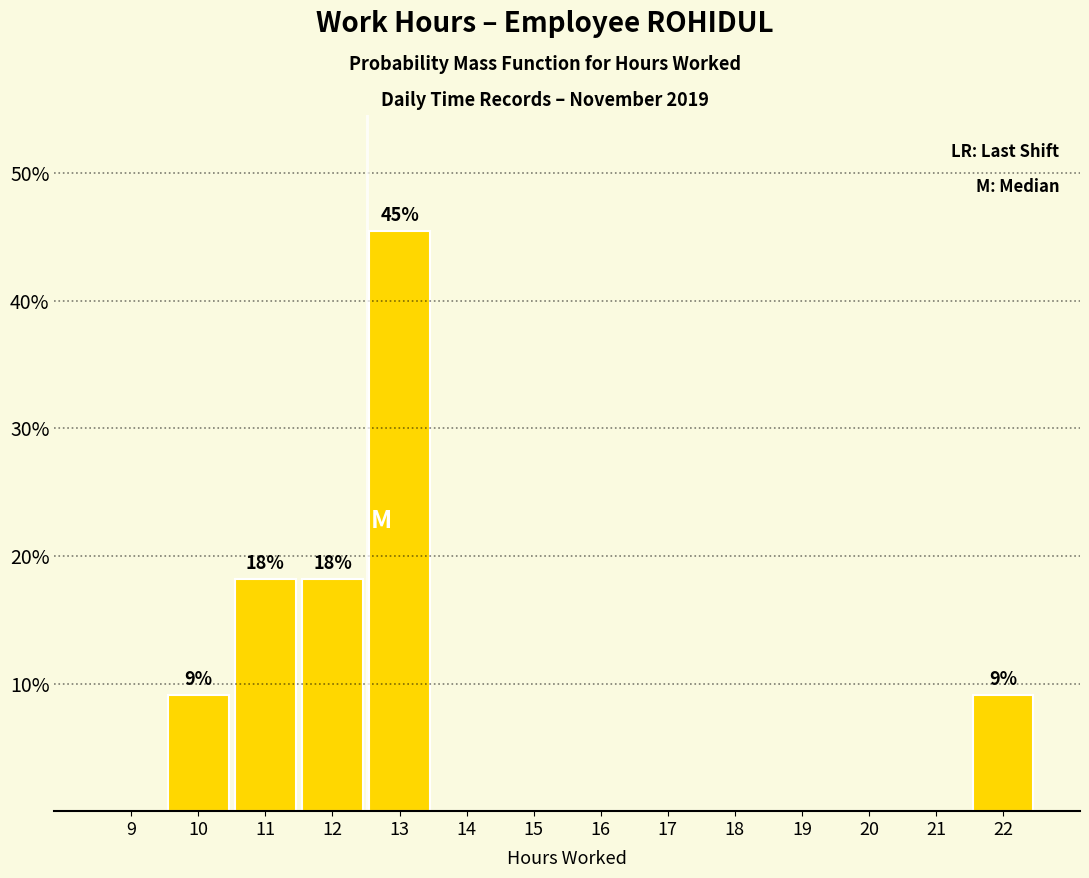

Reading left to right, what are all the values shown in this chart?

9=0.0	10=9.1	11=18.2	12=18.2	13=45.5	14=0.0	15=0.0	16=0.0	17=0.0	18=0.0	19=0.0	20=0.0	21=0.0	22=9.1